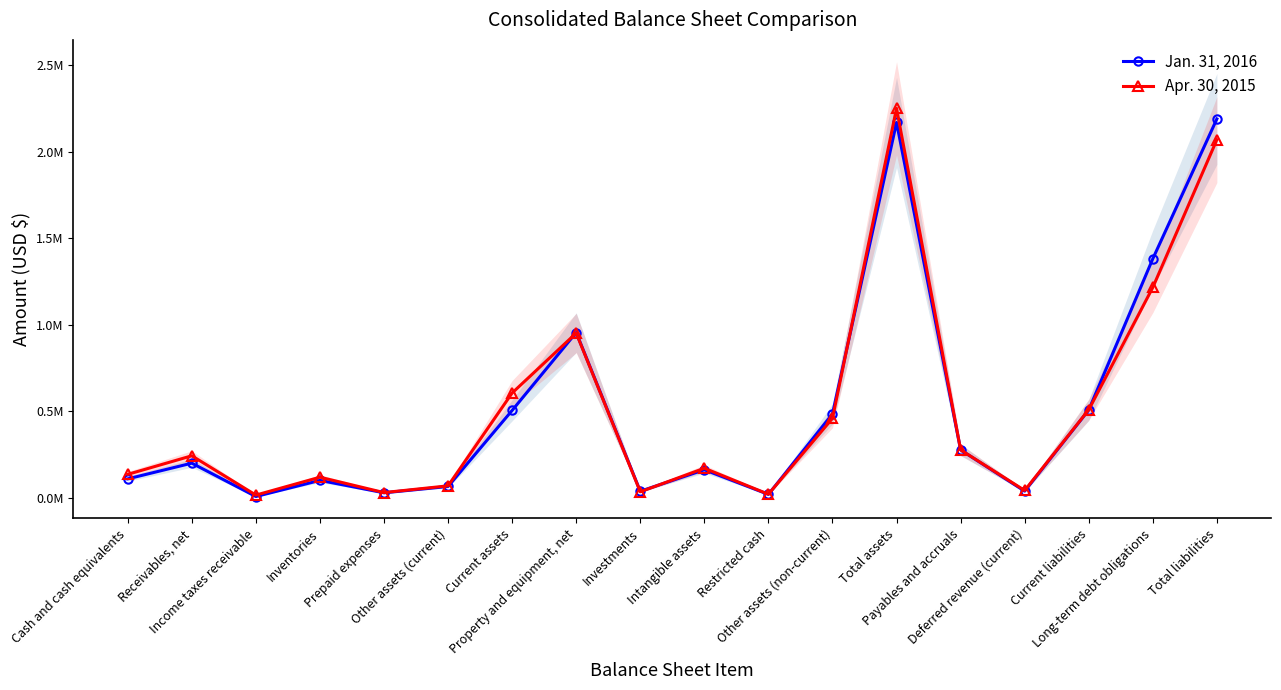

Reading left to right, extract all data points from this chart.

Jan. 31, 2016: 108117	198971	6050	99305	27515	64102	504165	954591	36448	160948	18255	483806	2169903	275757	37015	506617	1381475	2190379
Apr. 30, 2015: 134297	241624	14191	117748	28742	67870	604888	951554	33293	169598	19333	458156	2251579	275944	40949	508039	1215655	2070282